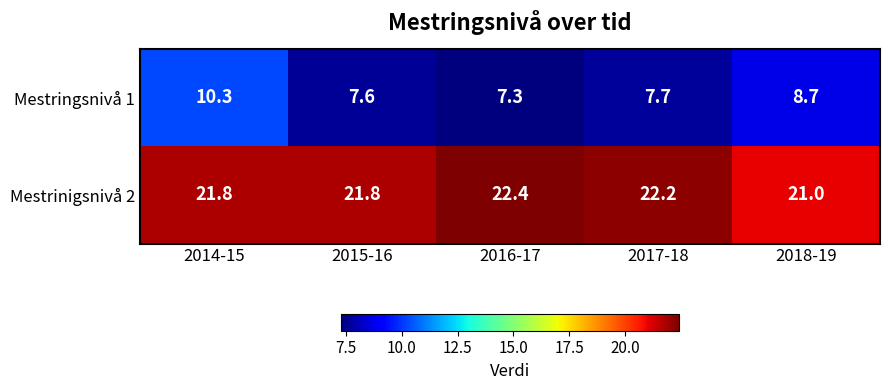

True or false: Mestrinigsnivå 2 has a value of 30.6 at 2014-15.

False